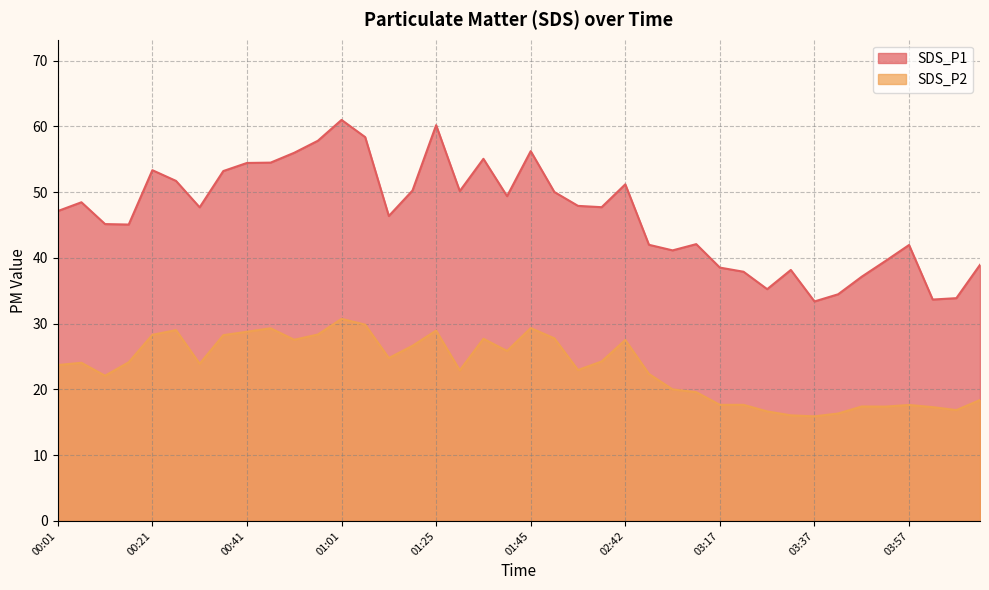

Read the SDS_P2 value at 00:21.

28.3